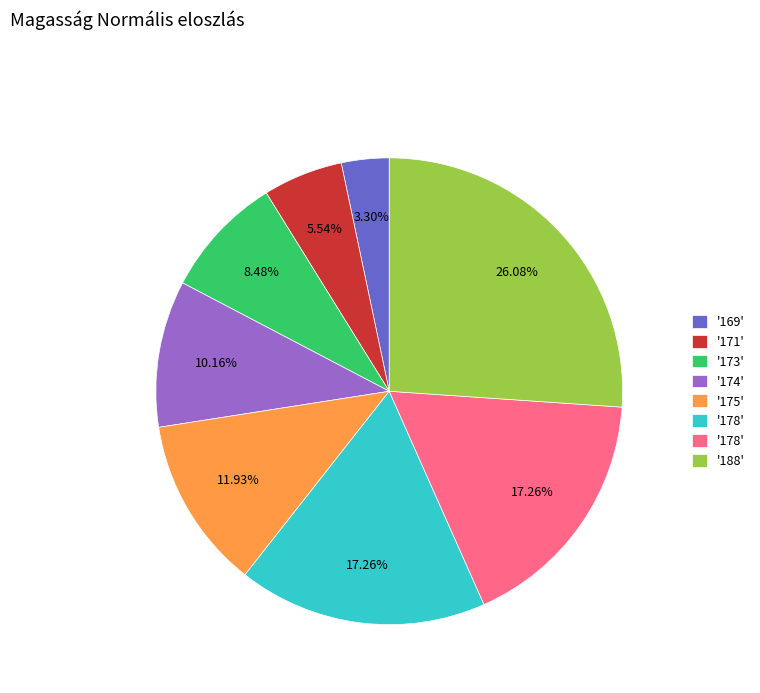

Is there any slice that represents more than half of the pie?

No